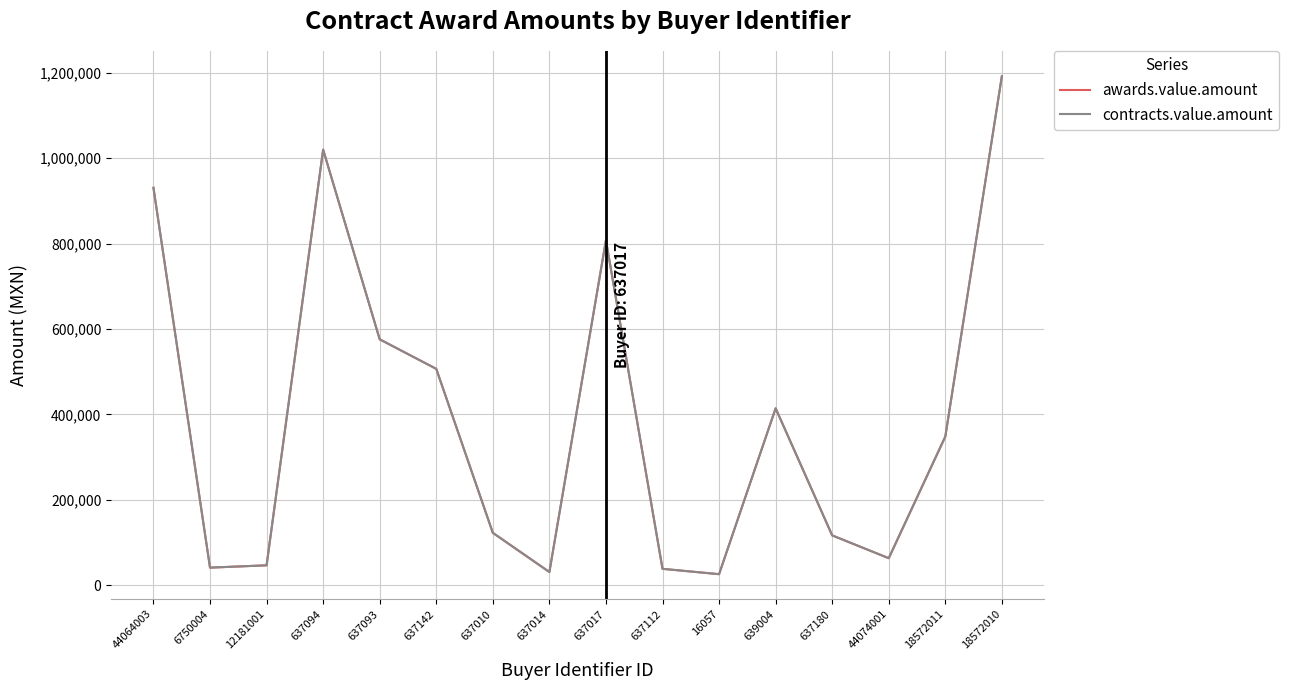

How many interior local valleys does the contracts.value.amount series have?

4